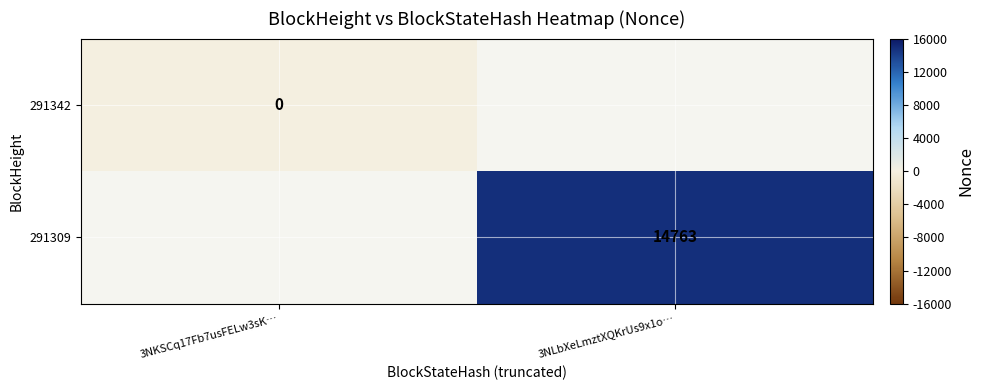

True or false: 291309 has a value of 14763 at 3NLbXeLmztXQKrUs9x1o….

True